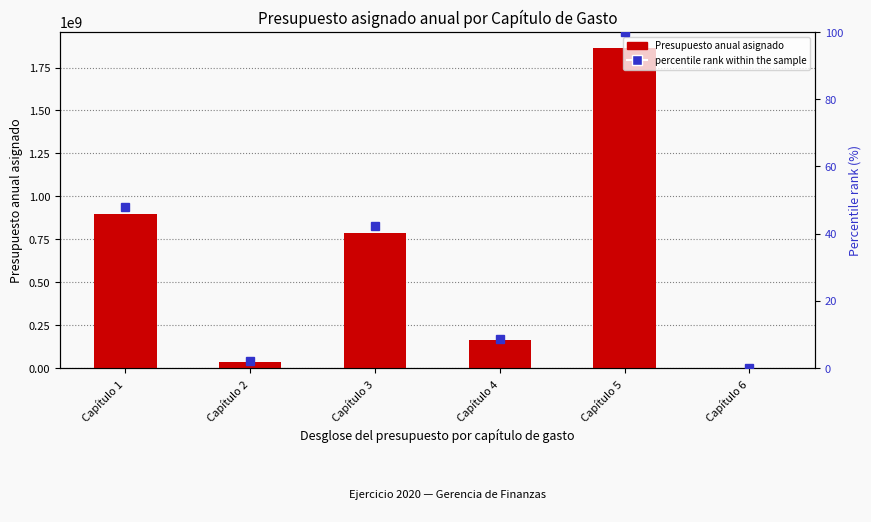

At which label is Presupuesto anual asignado closest to 932000000?

Capítulo 1